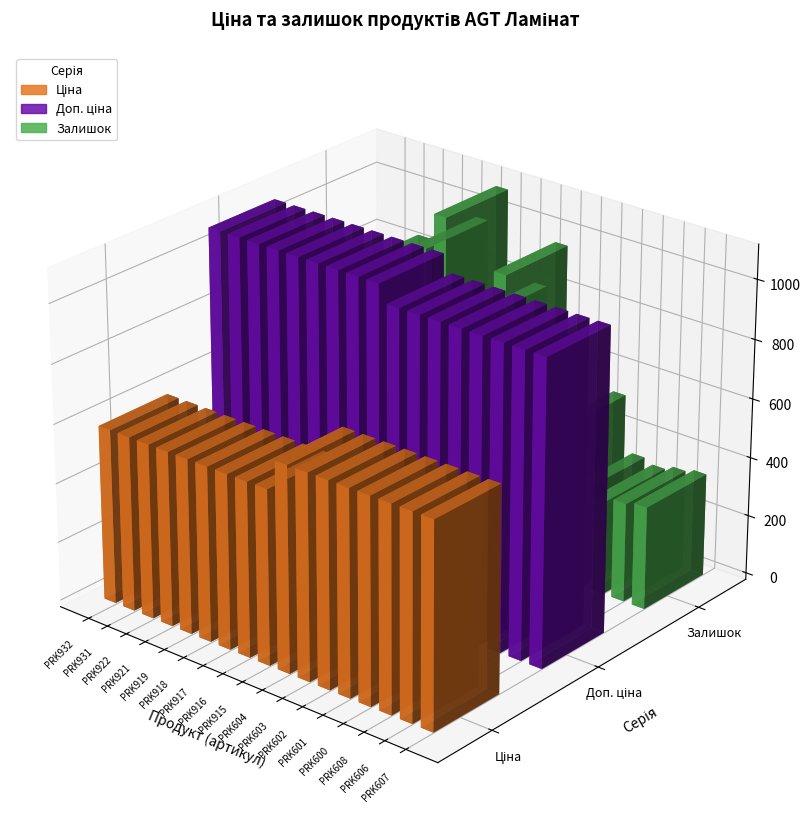

What is the value of the Залишок bar at the 5th from the left?

400.0